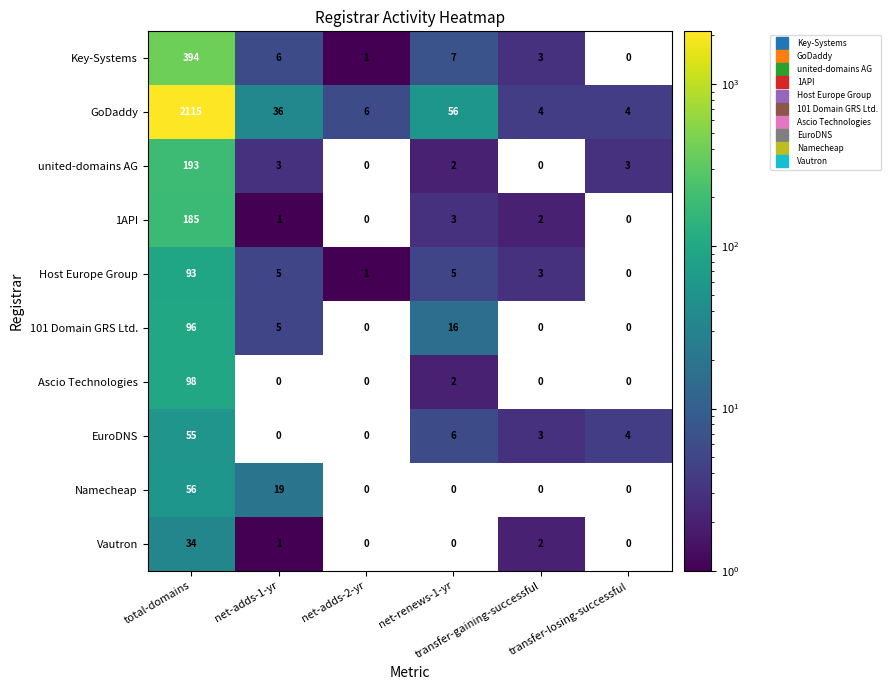

How many distinct data groups are displayed?

10